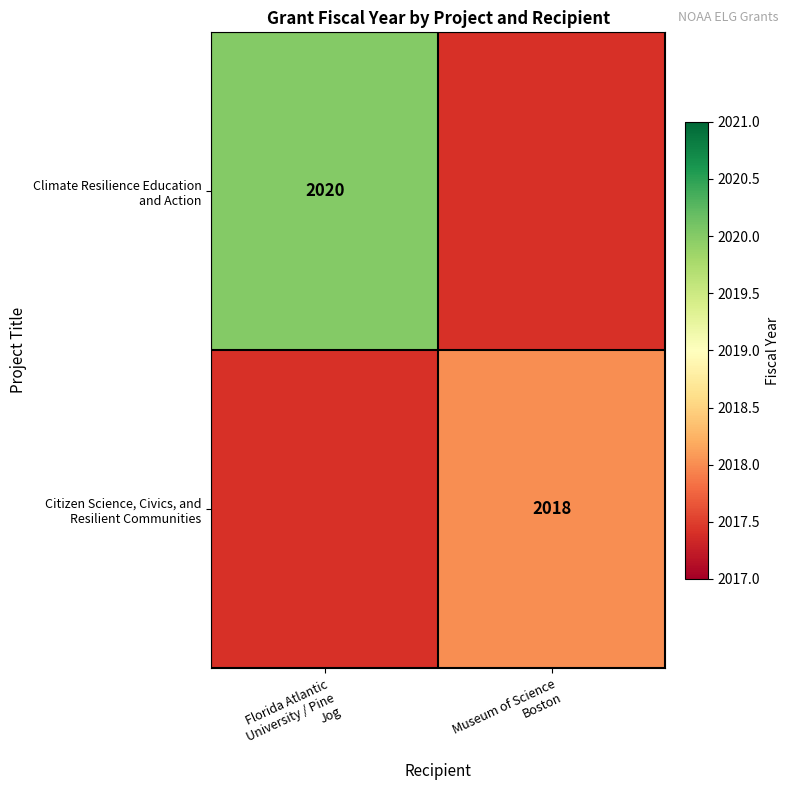

Which label corresponds to the largest value in the chart?

Florida Atlantic
University / Pine
Jog